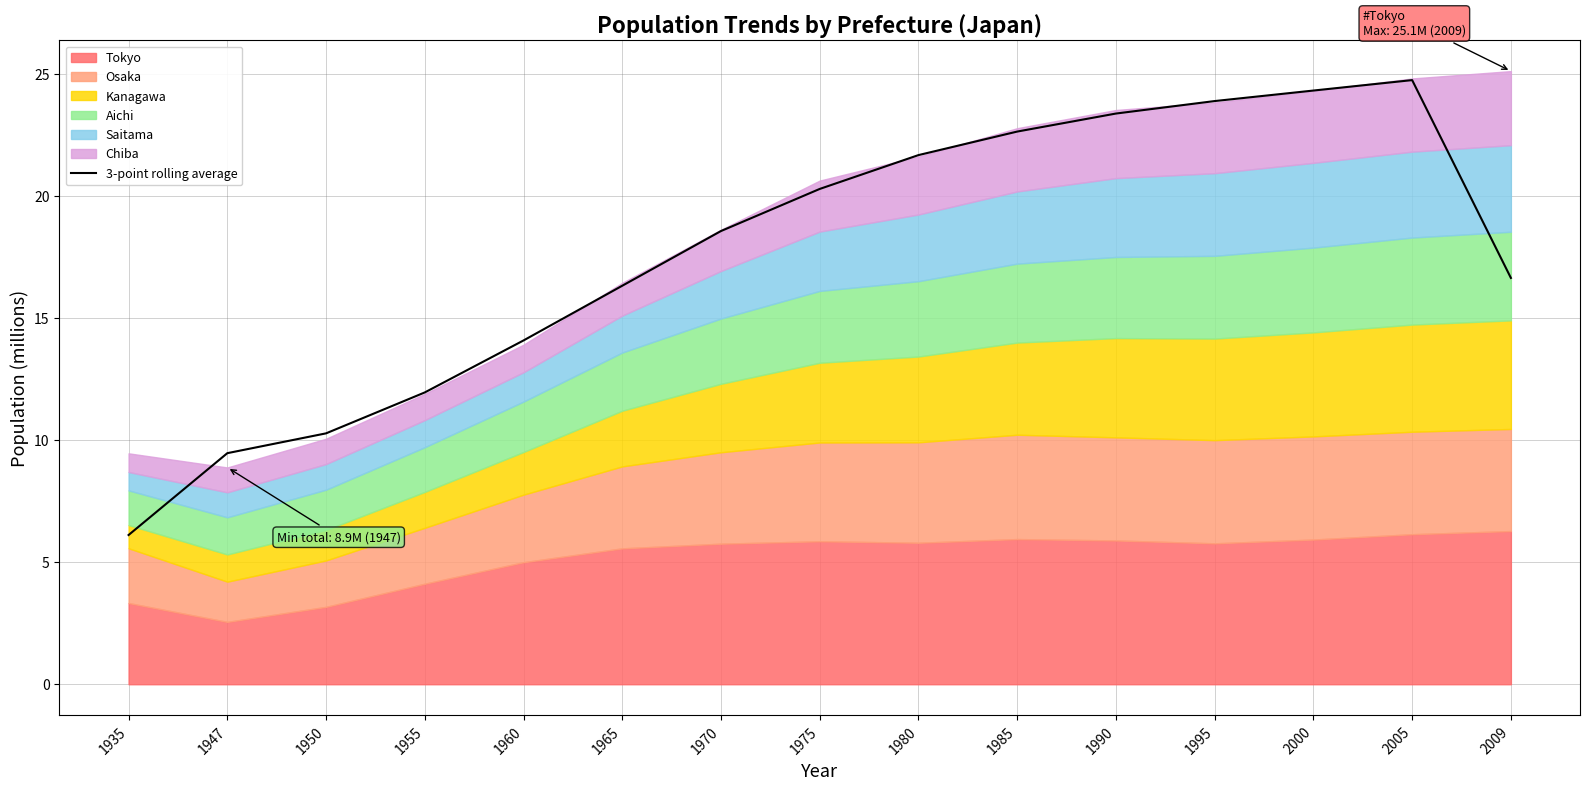

What is the difference between the maximum and second lowest values?

15.3